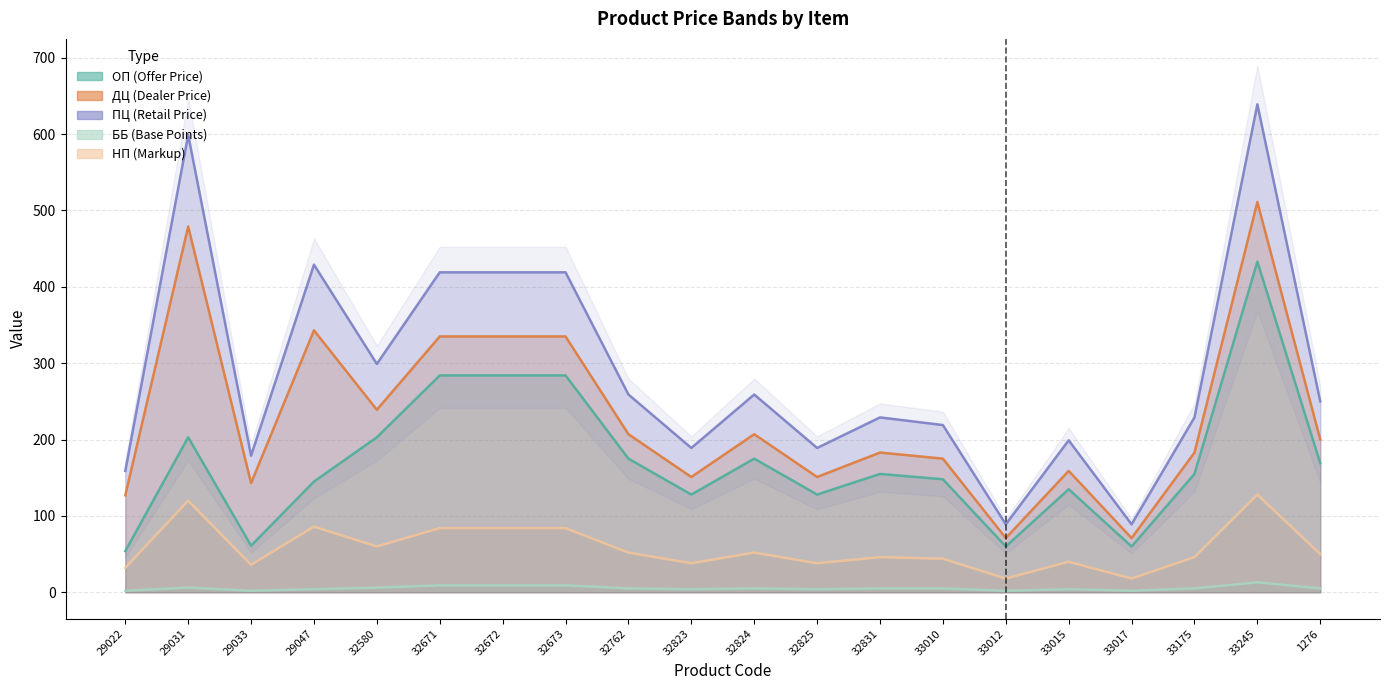

What is the difference between the second highest and second lowest values in the ДЦ series?

408